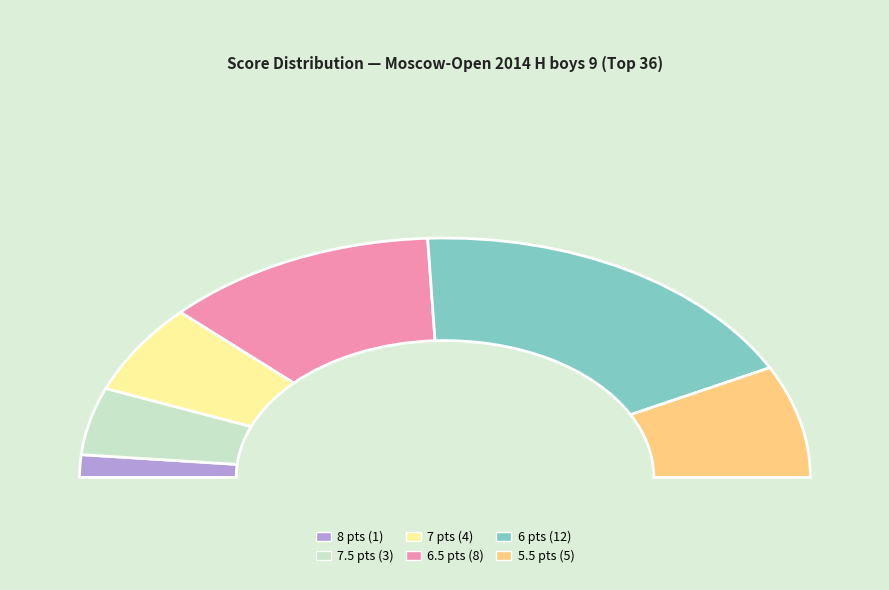

To the nearest percent, what is the average slice percentage?

17%